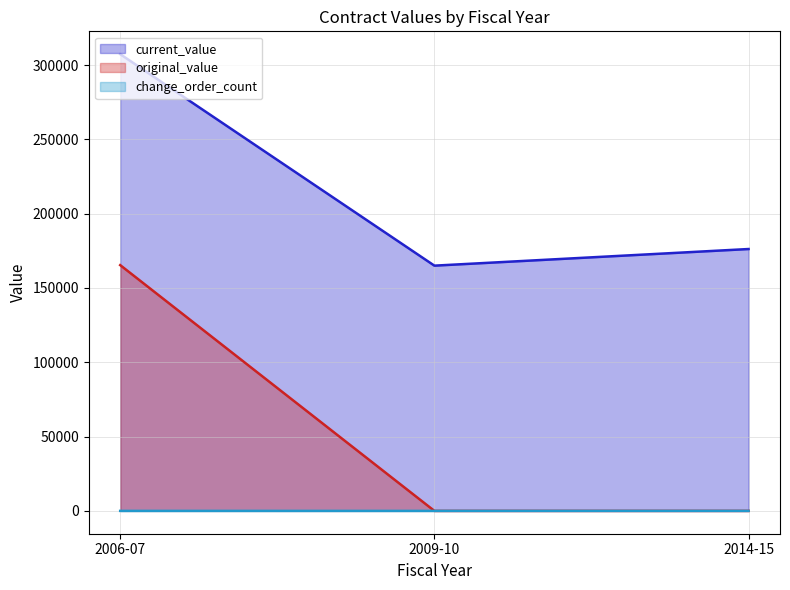

Is it true that original_value equals -106294 at 2014-15?

False